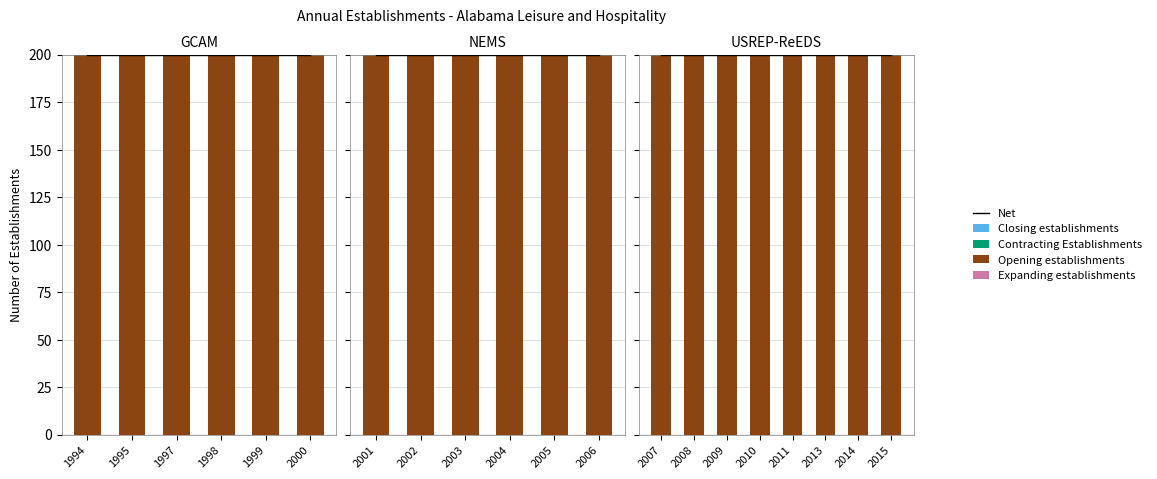

What is the total value across all series at 2005?

200